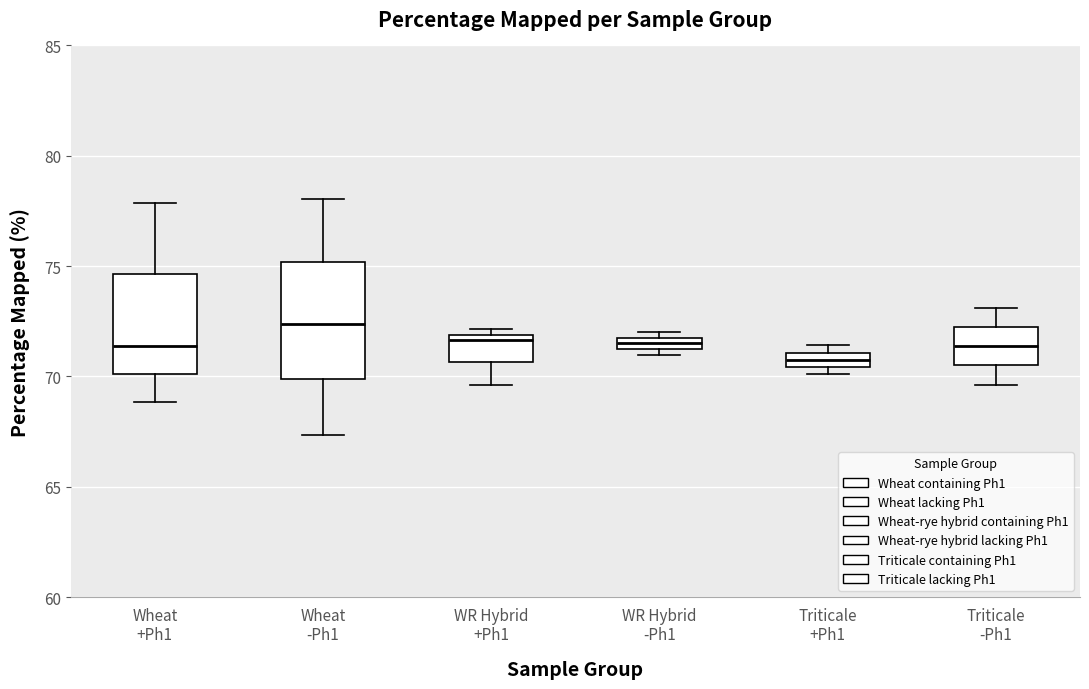

Which box's median line is the lowest?

Triticale +Ph1